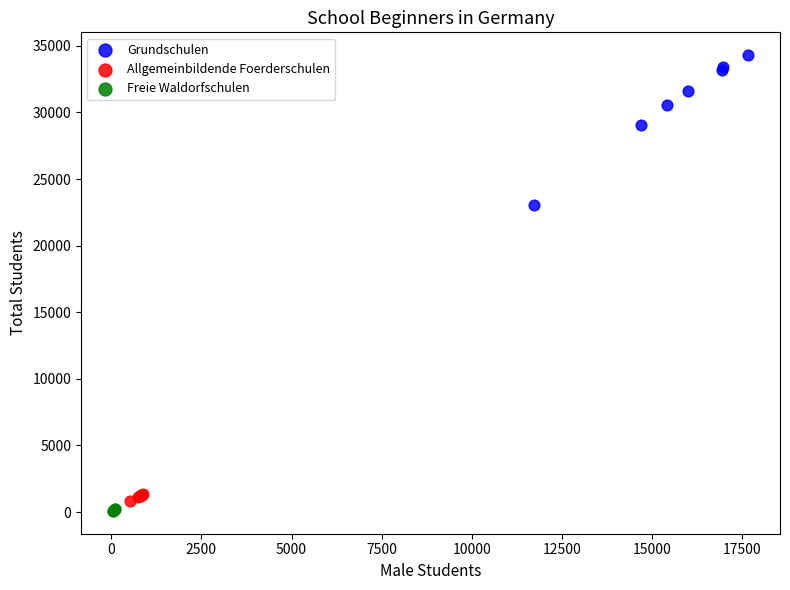

What are all the series names shown in the legend?

Grundschulen, Allgemeinbildende Foerderschulen, Freie Waldorfschulen